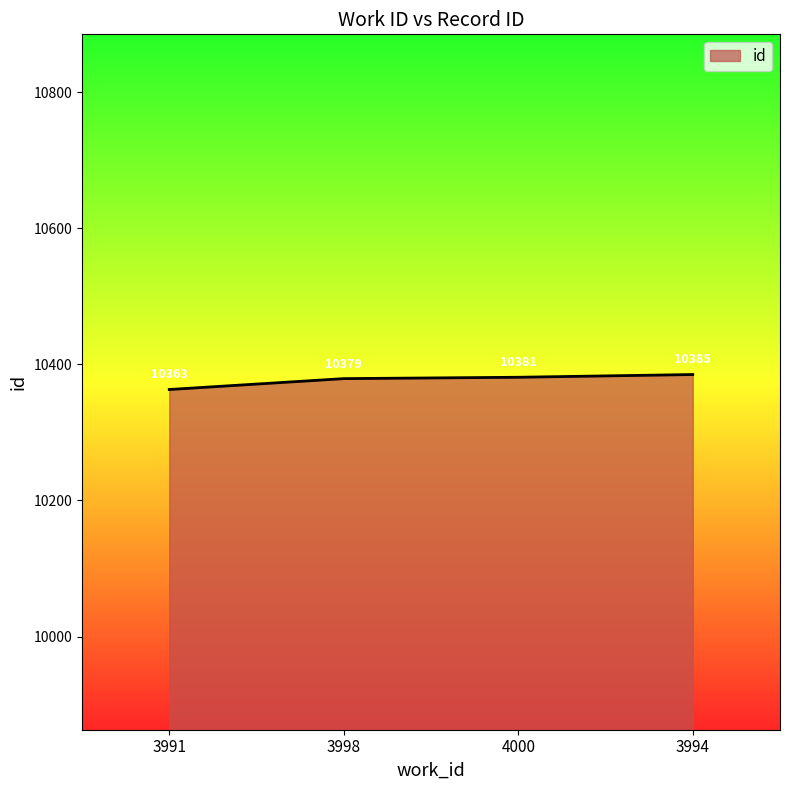

Reading right to left, what are all the values shown in this chart?

10385	10381	10379	10363